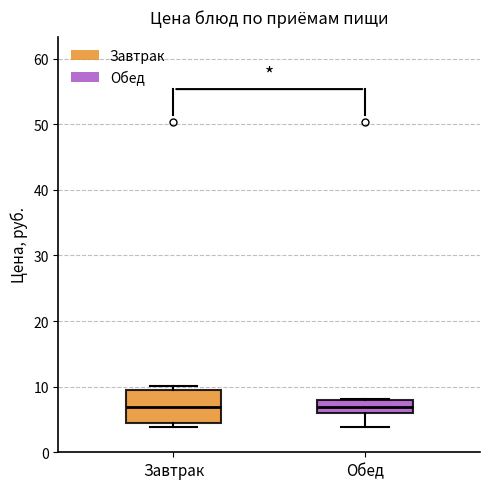

Reading left to right, transcribe this box plot: for each box, give where its median line is, the range the box spans, and where its two whiskers end, as read against the y-axis. The values are not printed on the chart, so give them approximately, as read against the axis.

Завтрак: median 7, box 5 to 9, whiskers 4 to 10
Обед: median 7, box 6 to 8, whiskers 4 to 8